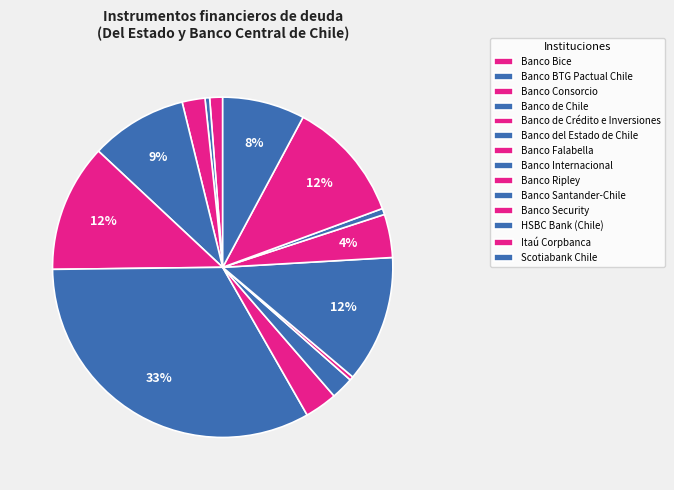

What is the change in value from Banco de Chile to Banco Ripley?

-3277045.5